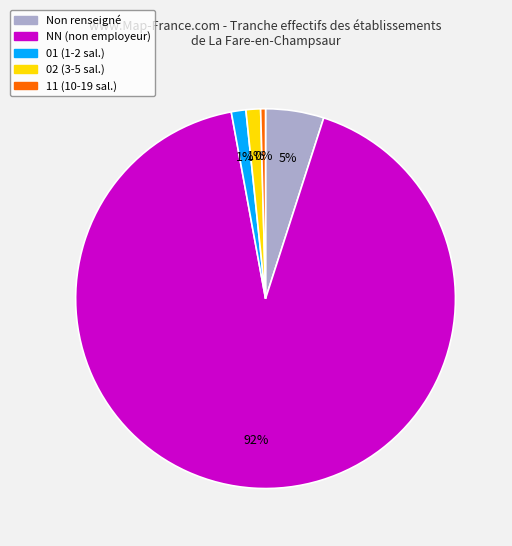

To the nearest percent, what percentage of the pie is 01 (1-2 sal.)?

1%